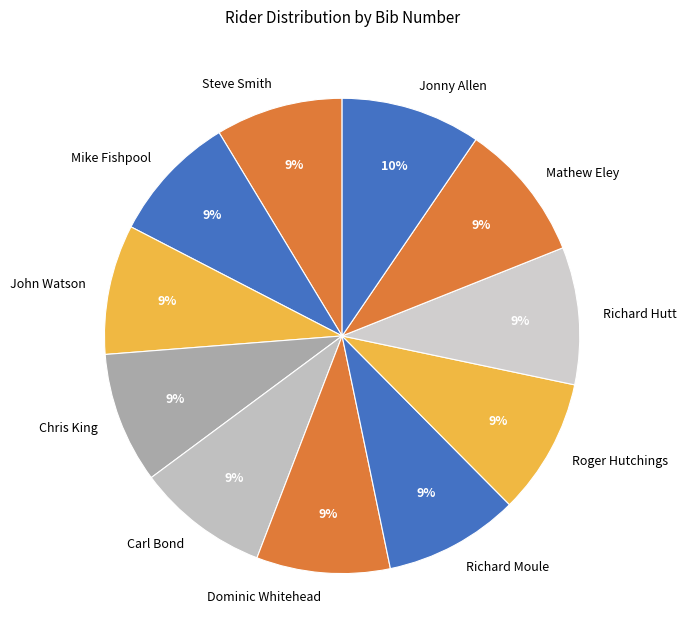

To the nearest percent, what is the difference between the largest and smallest slice percentages?

1%